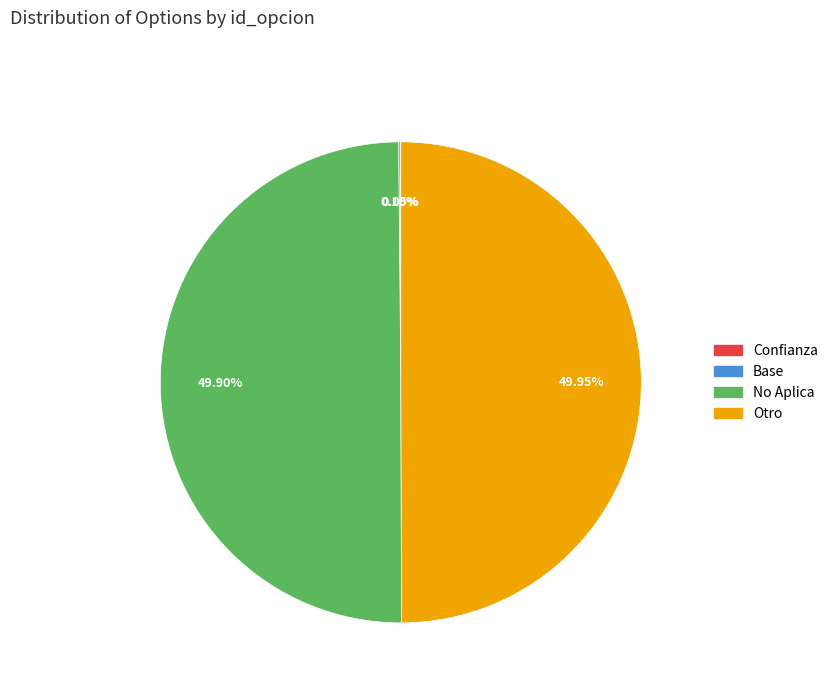

The Otro slice represents 36% of the pie. True or false?

False